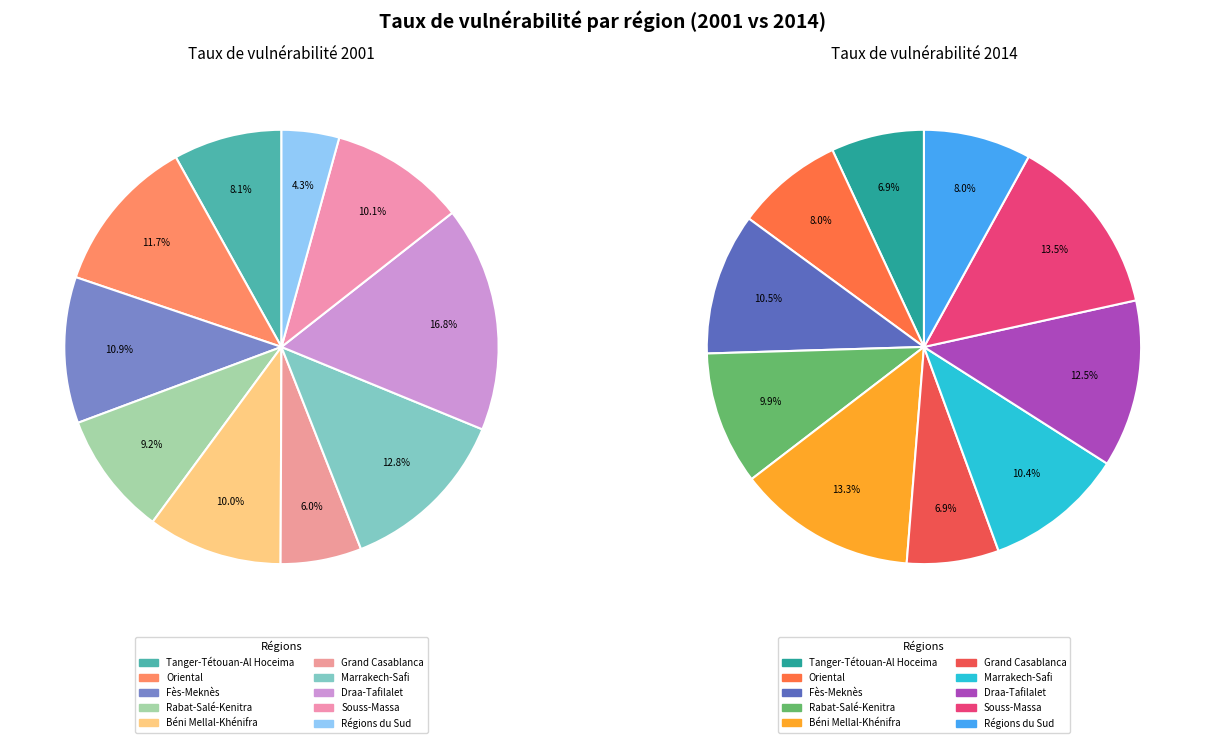

To the nearest percent, what is the combined percentage of Béni Mellal-Khénifra and Grand Casablanca?

20%